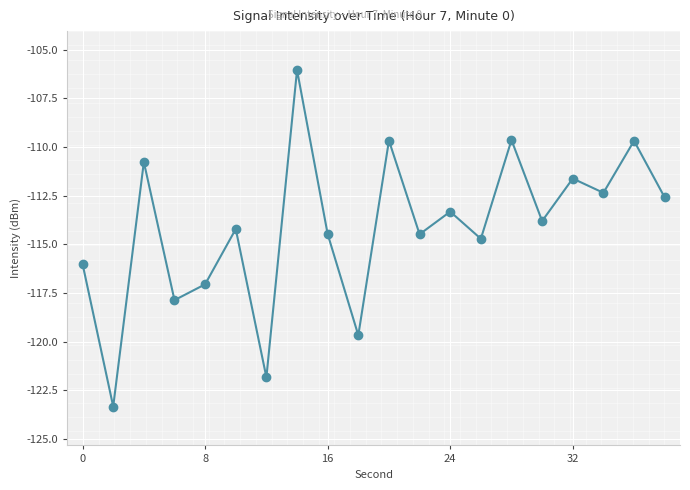

How many interior local peaks (higher than both neighbors) does the data have?

8